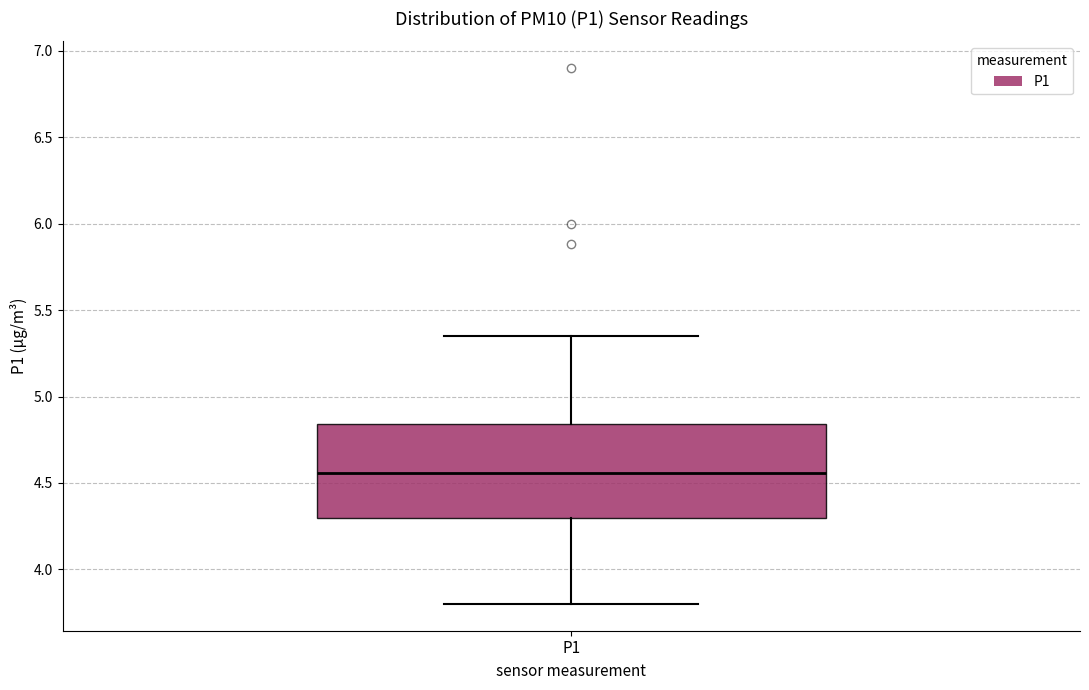

Transcribe this box plot: give where the median line is, the range the box spans, and where the two whiskers end, as read against the y-axis. The values are not printed on the chart, so give them approximately, as read against the axis.

median 4.55, box 4.30 to 4.85, whiskers 3.80 to 5.35